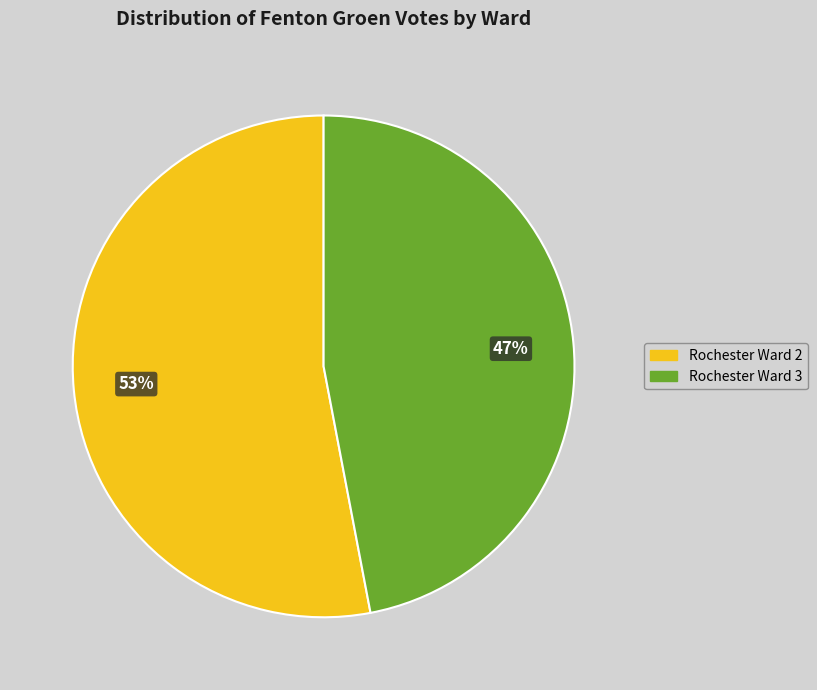

To the nearest percent, what is the difference between the largest and smallest slice percentages?

6%